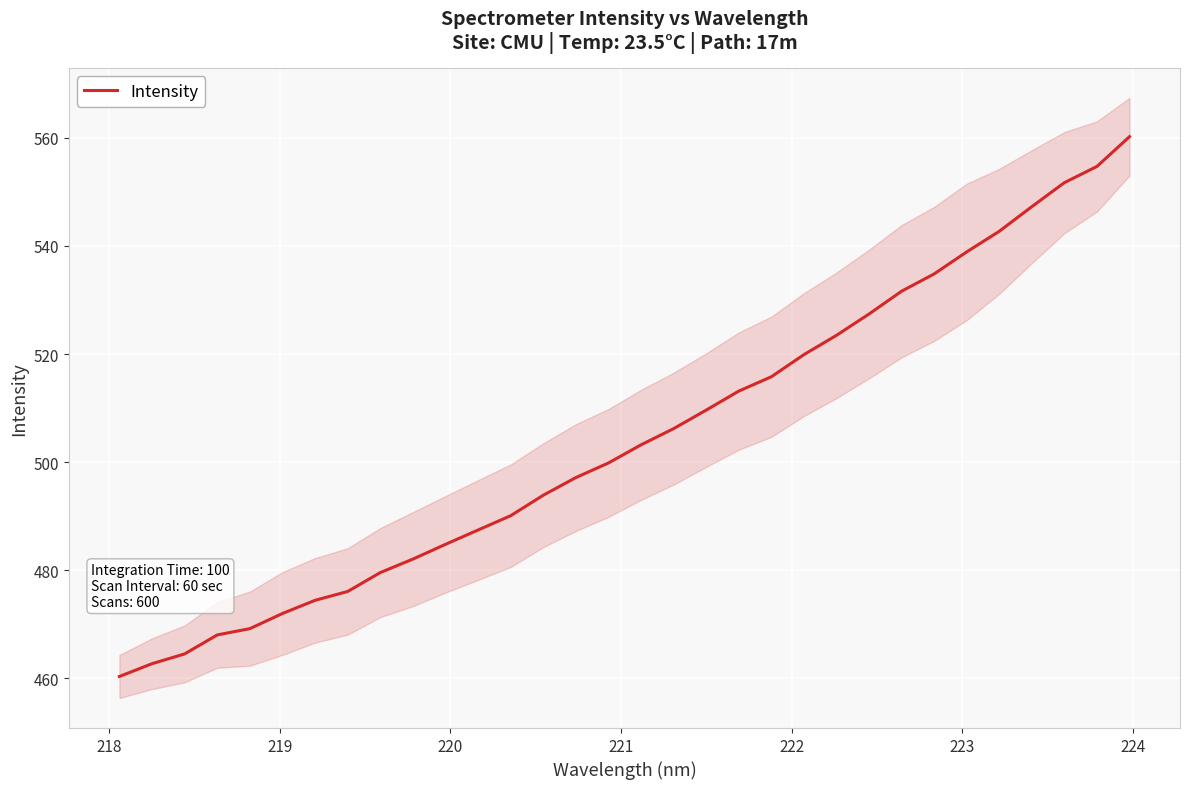

How many lines are shown in the chart?

1